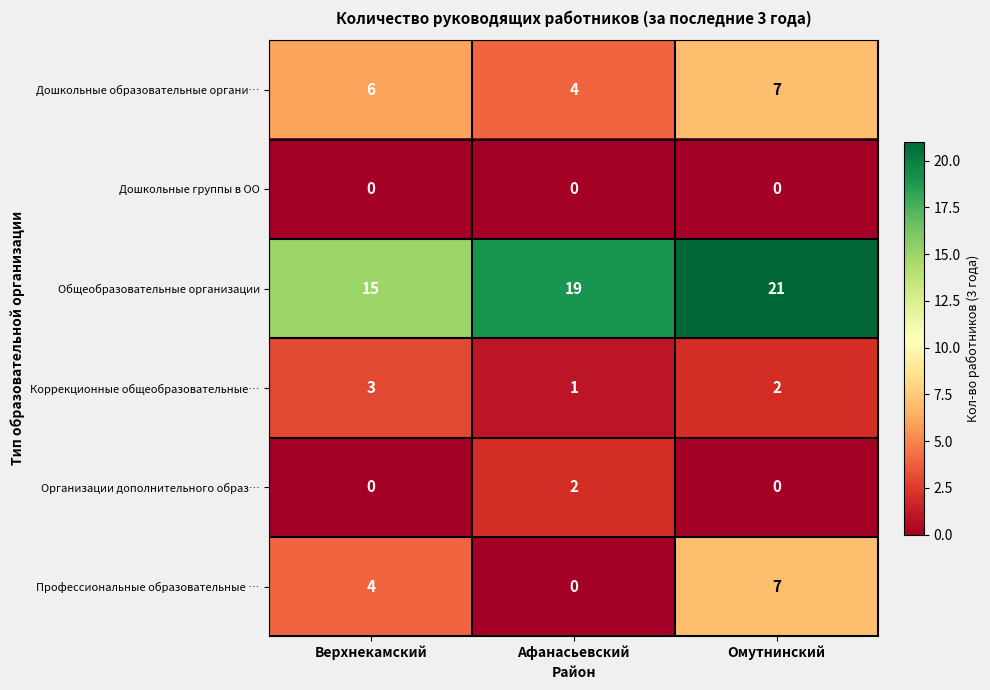

What is the greatest value displayed?

21